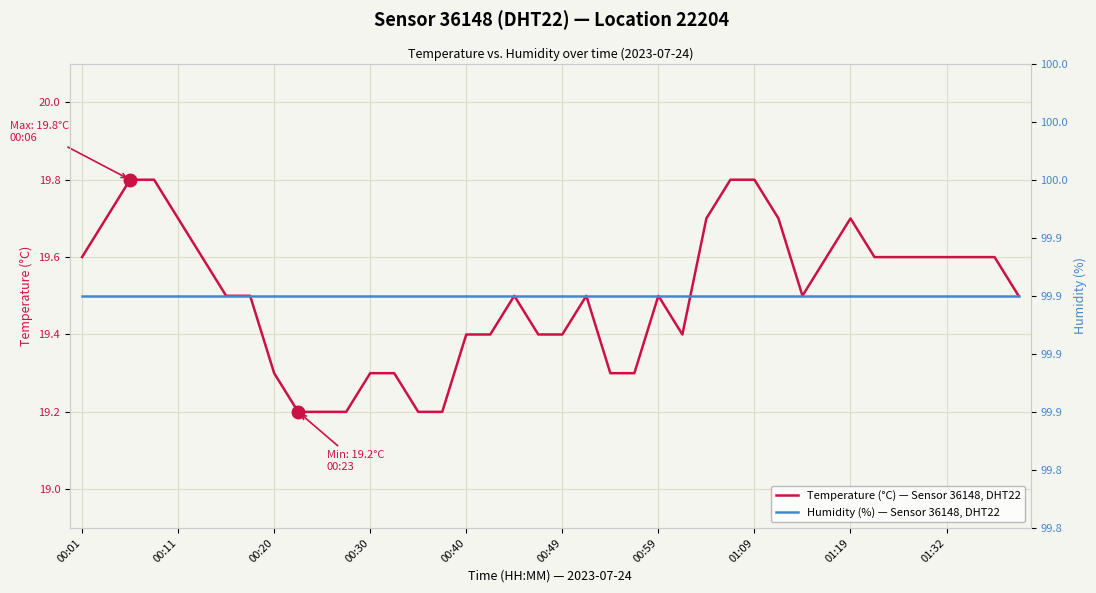

Reading left to right, list all the values displayed in this chart.

Temperature (°C) — Sensor 36148, DHT22: 19.6	19.7	19.8	19.8	19.7	19.6	19.5	19.5	19.3	19.2	19.2	19.2	19.3	19.3	19.2	19.2	19.4	19.4	19.5	19.4	19.4	19.5	19.3	19.3	19.5	19.4	19.7	19.8	19.8	19.7	19.5	19.6	19.7	19.6	19.6	19.6	19.6	19.6	19.6	19.5
Humidity (%) — Sensor 36148, DHT22: 99.9	99.9	99.9	99.9	99.9	99.9	99.9	99.9	99.9	99.9	99.9	99.9	99.9	99.9	99.9	99.9	99.9	99.9	99.9	99.9	99.9	99.9	99.9	99.9	99.9	99.9	99.9	99.9	99.9	99.9	99.9	99.9	99.9	99.9	99.9	99.9	99.9	99.9	99.9	99.9